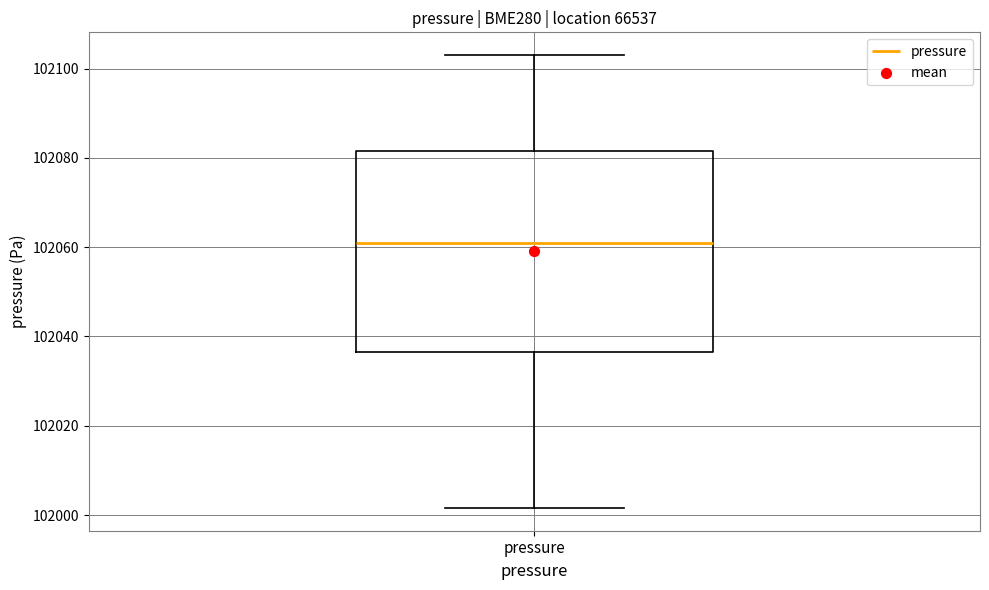

Transcribe this box plot: give where the median line is, the range the box spans, and where the two whiskers end, as read against the y-axis. The values are not printed on the chart, so give them approximately, as read against the axis.

median 102060, box 102036 to 102082, whiskers 102002 to 102104